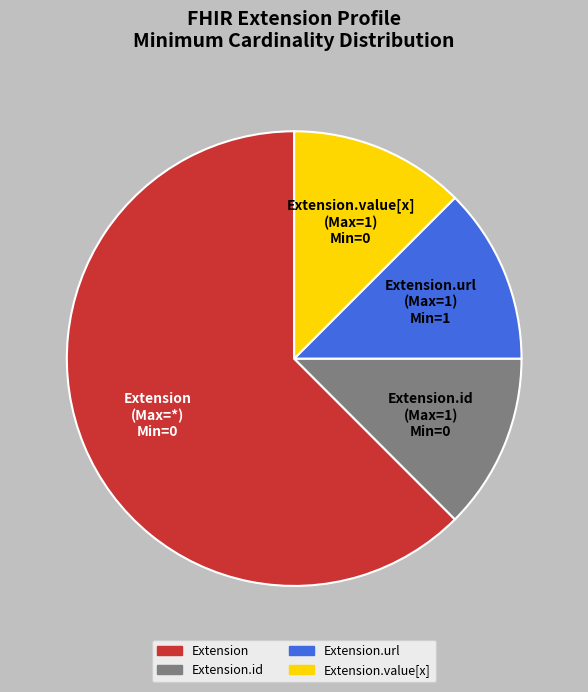

Does any single category account for the majority?

Yes